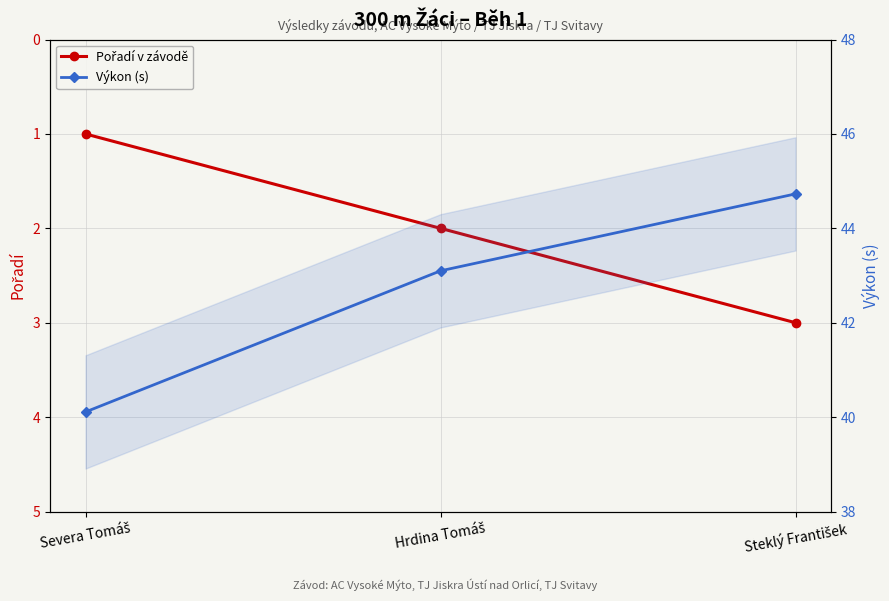

What position from the left is Severa Tomáš?

1